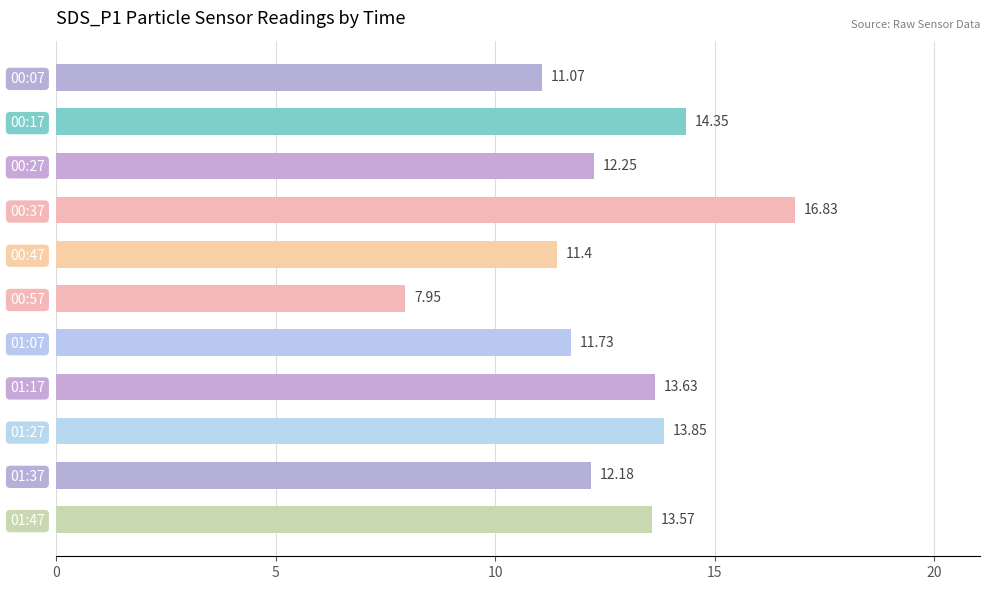

Are the bars grouped side by side (vs. stacked)?

No